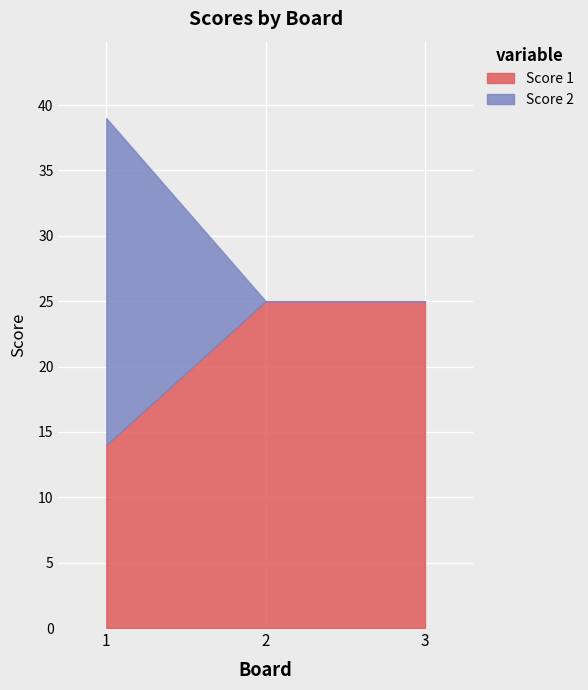

True or false: Score 2 has a value of 0 at 2.

True